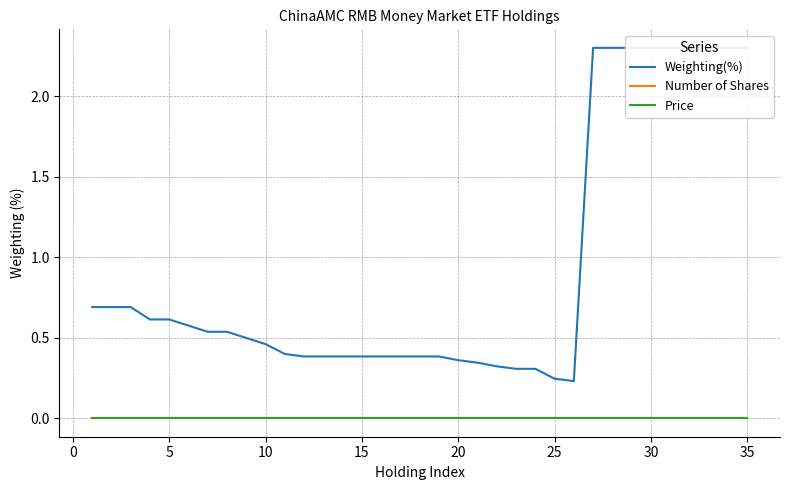

True or false: Number of Shares has more than 0 interior local peaks.

False